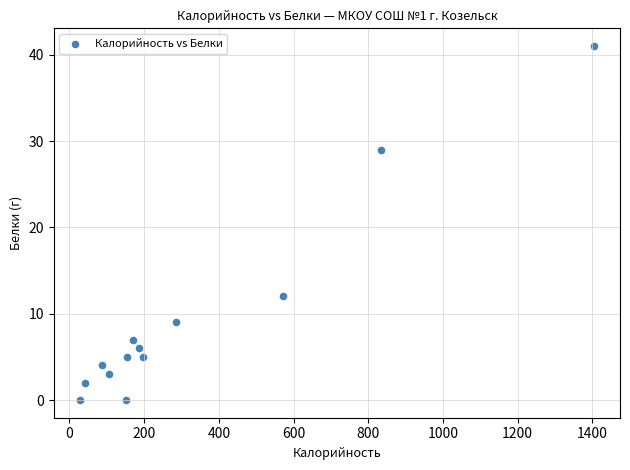

What Y value in the scatter plot is closest to 20?

12